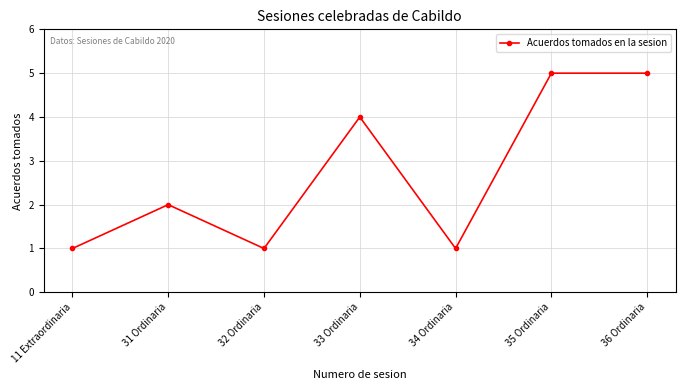

What is the sum of all values?

19